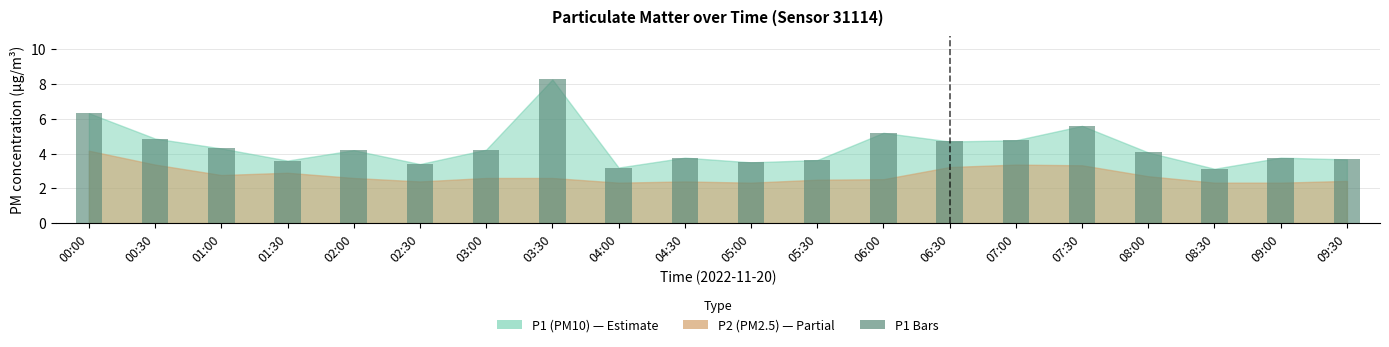

Which has a higher value, 02:30 or 06:30?

06:30